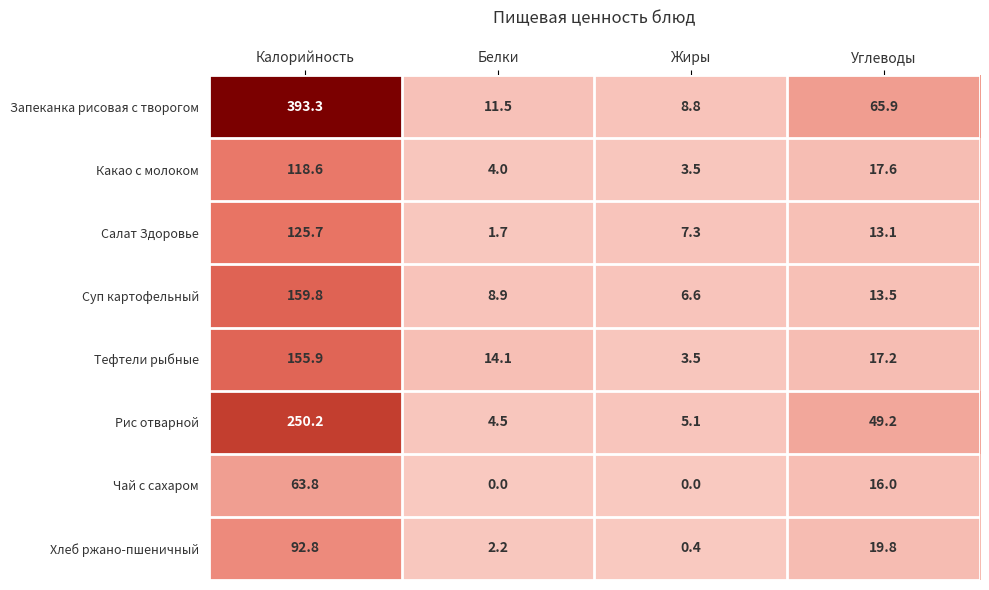

Rank the series at Углеводы from highest to lowest value.

Запеканка рисовая с творогом, Рис отварной, Хлеб ржано-пшеничный, Какао с молоком, Тефтели рыбные, Чай с сахаром, Суп картофельный, Салат Здоровье